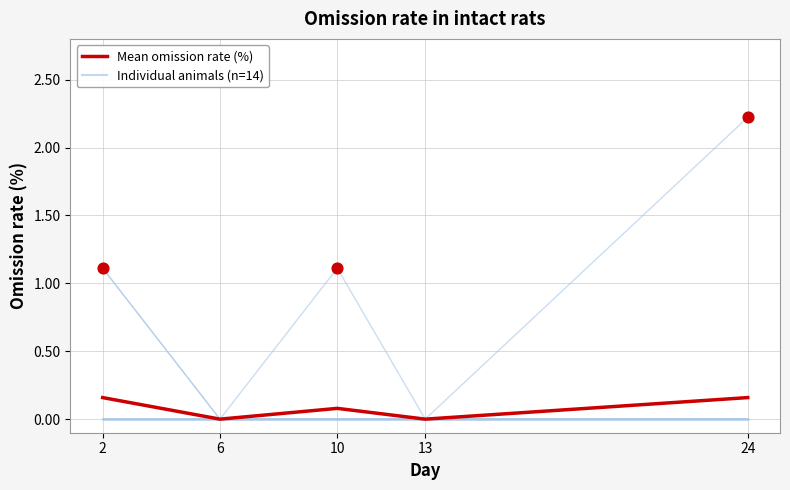

Which series contains the lowest Y value?

#1